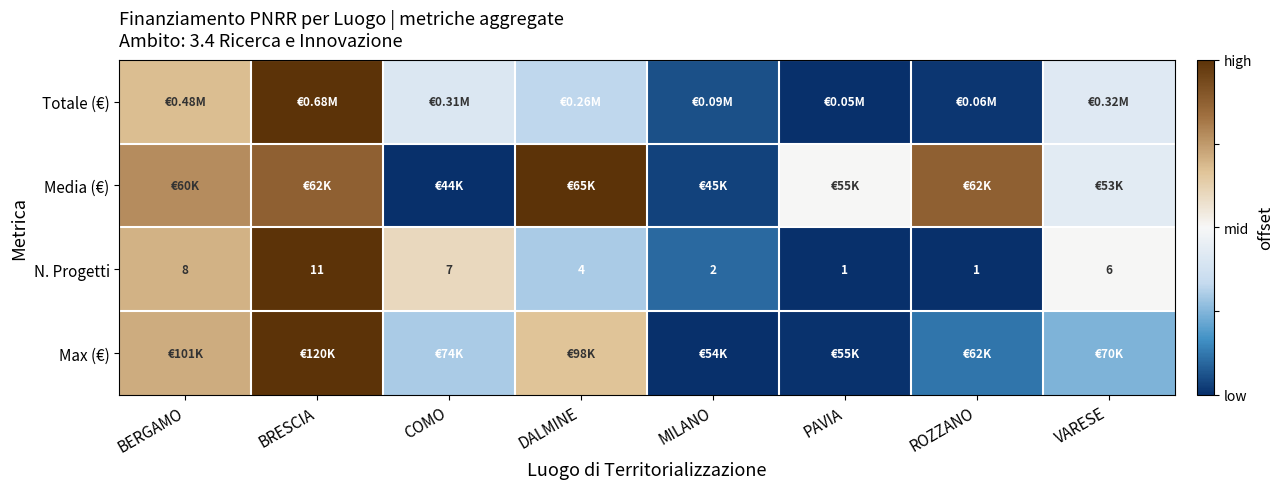

At which label is N. Progetti closest to 6?

VARESE